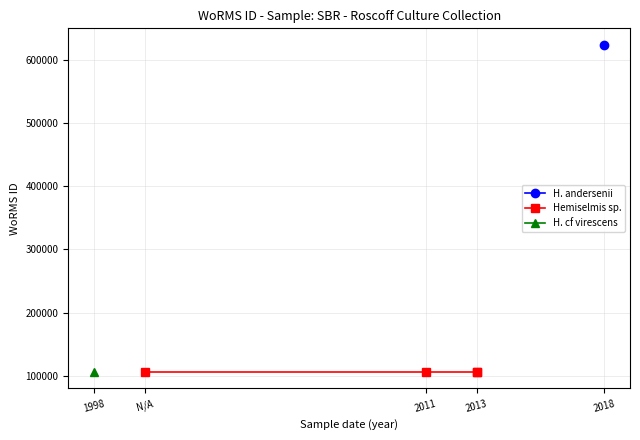

What is the greatest value displayed?

623449